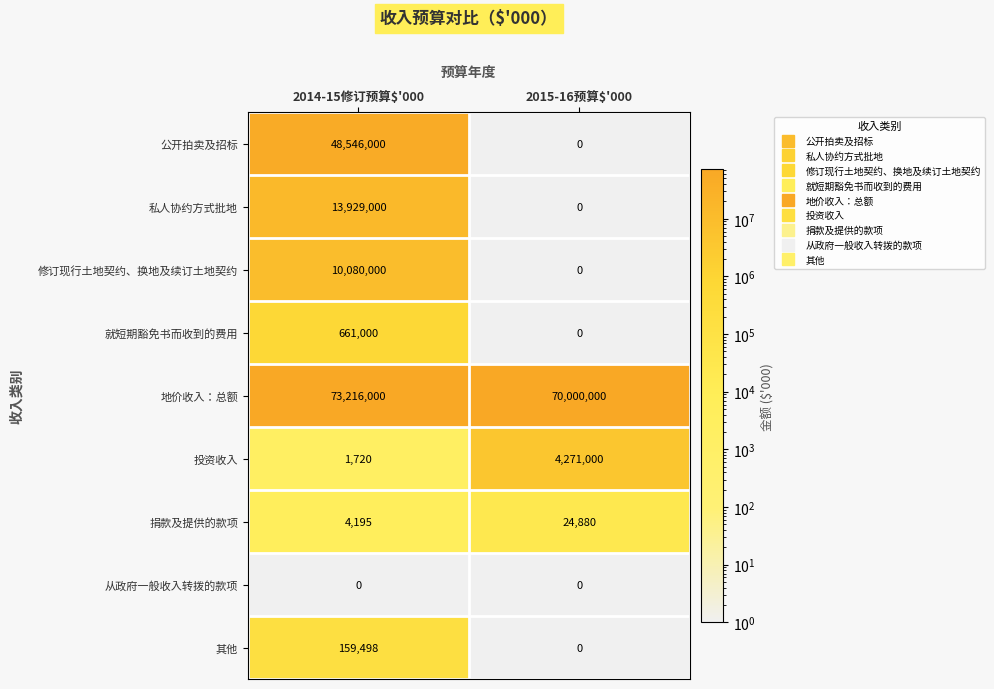

At which category does the chart reach its peak across all series?

2014-15修订预算$'000